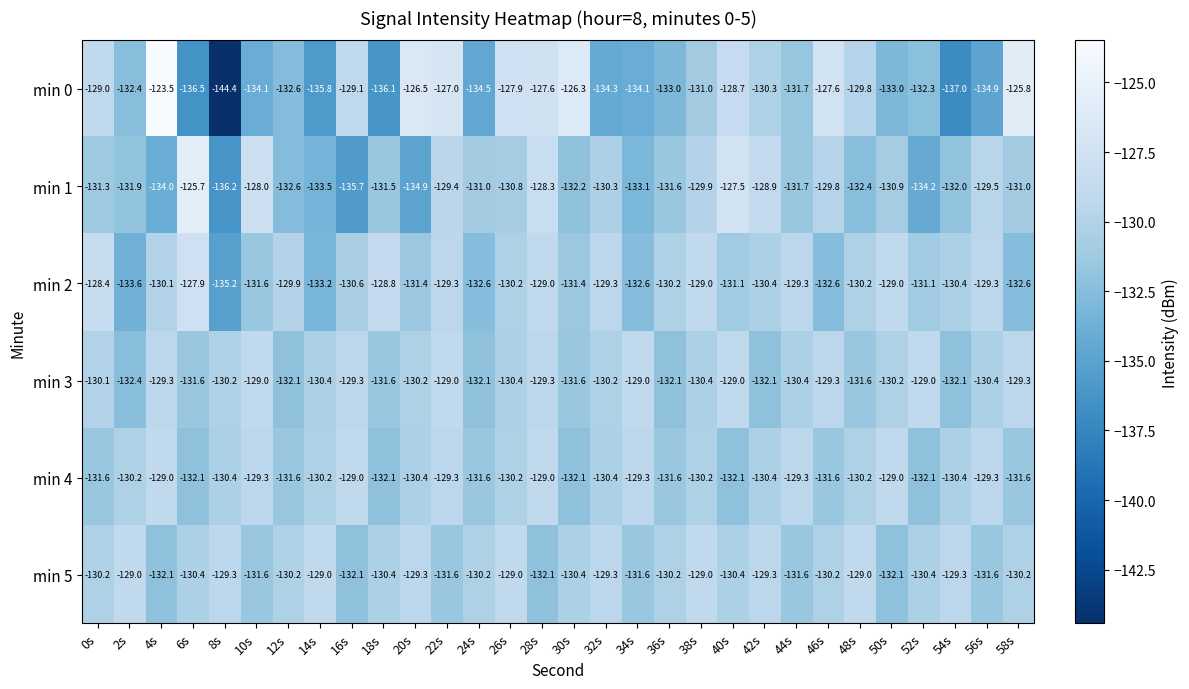

What is the minimum value for min 2?

-135.2